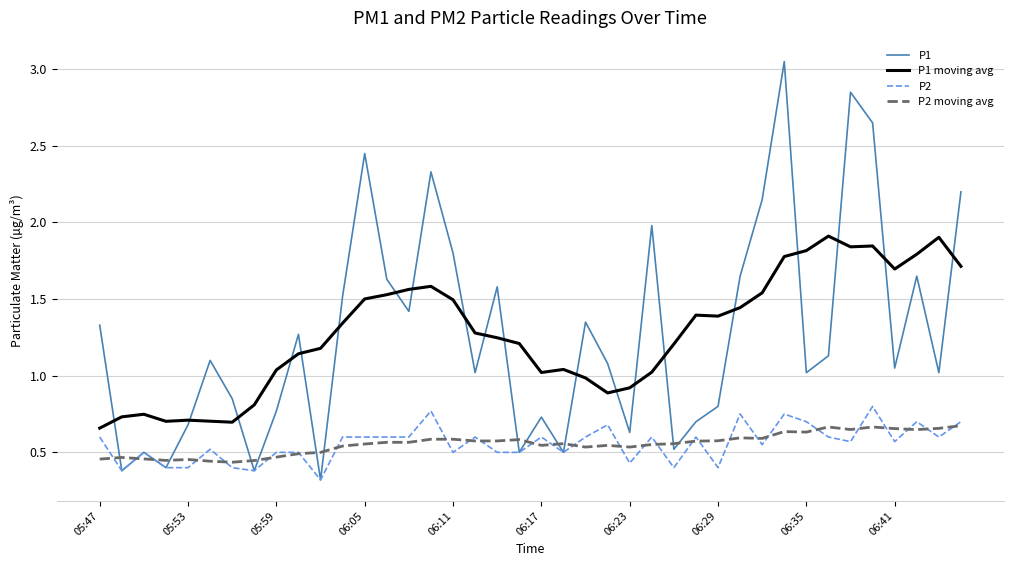

Which series has the largest range (max minus min)?

P1